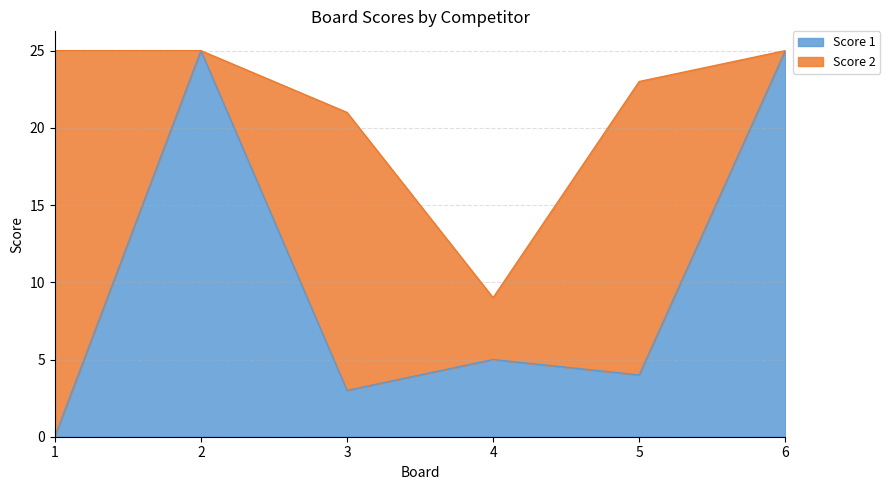

What is the change in value from 5 to 6?

+21